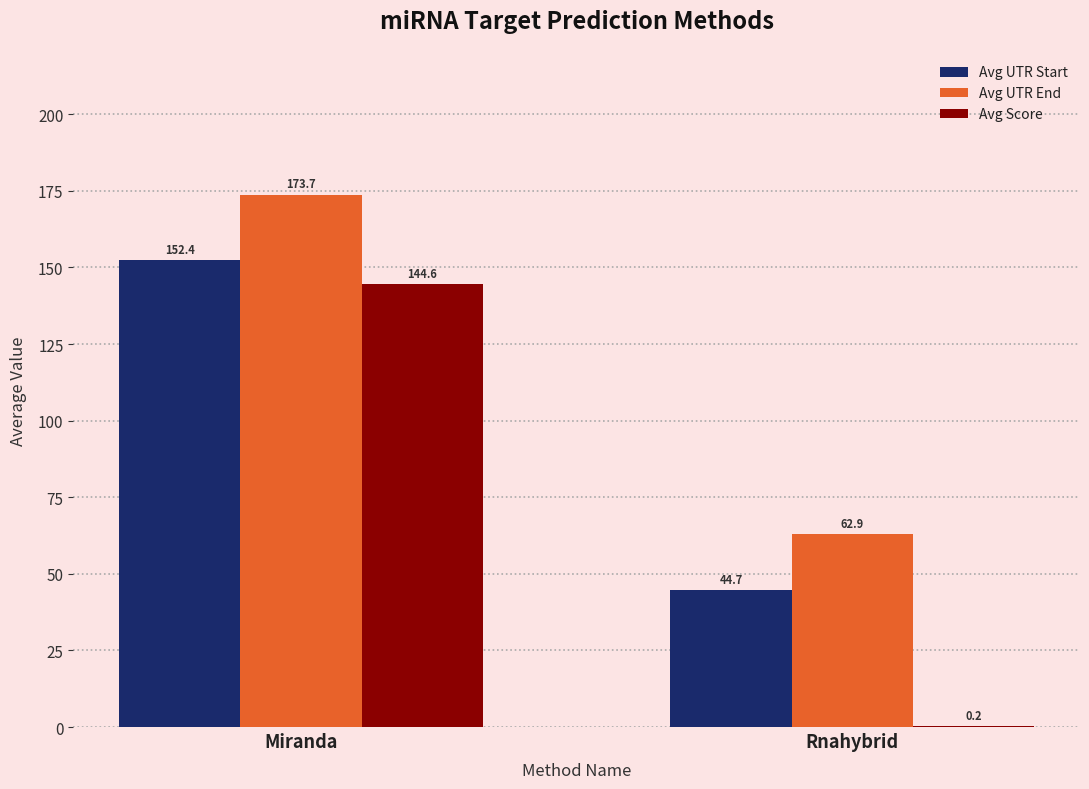

What is the maximum value shown in the chart?

173.7